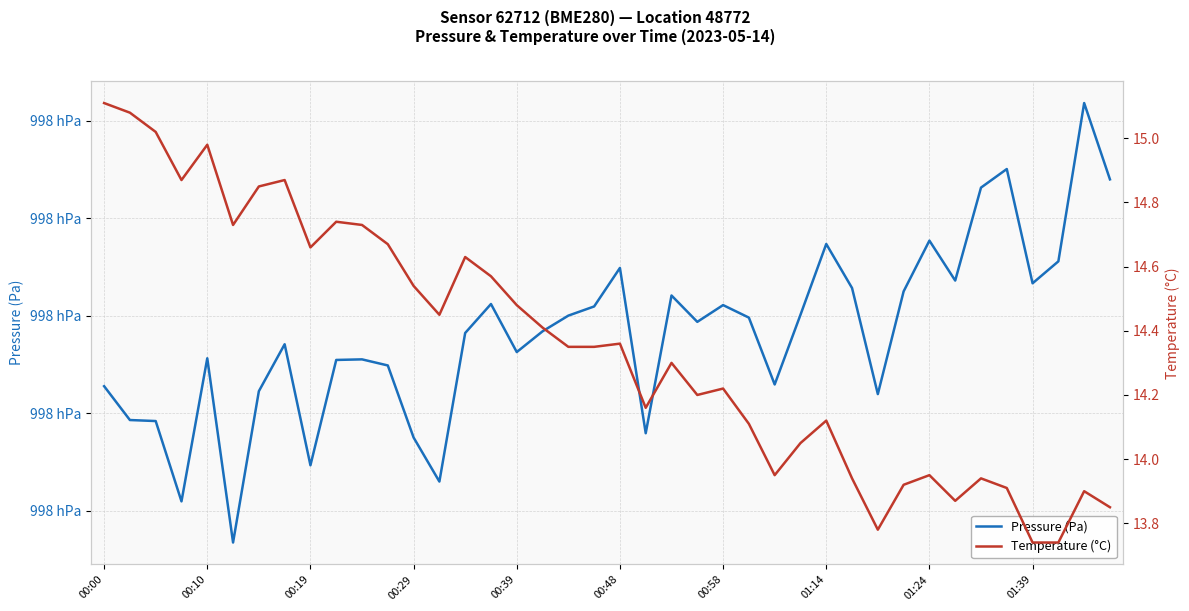

Which series has the widest spread of values?

Pressure (Pa)